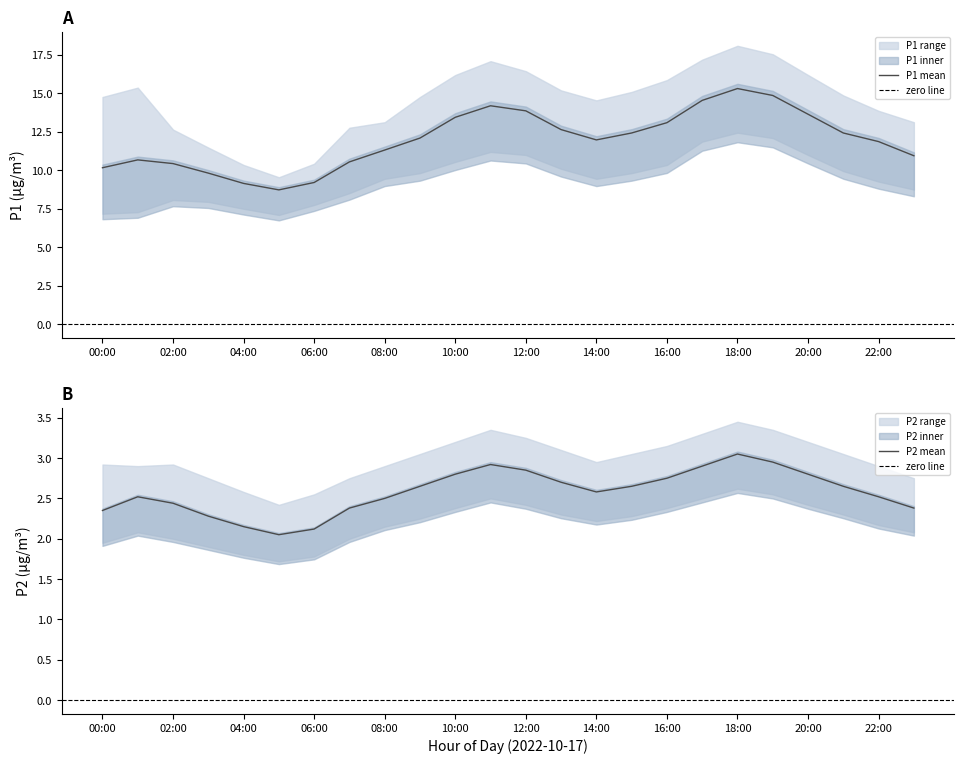

Which has a higher value, 16:00 or 23:00?

16:00